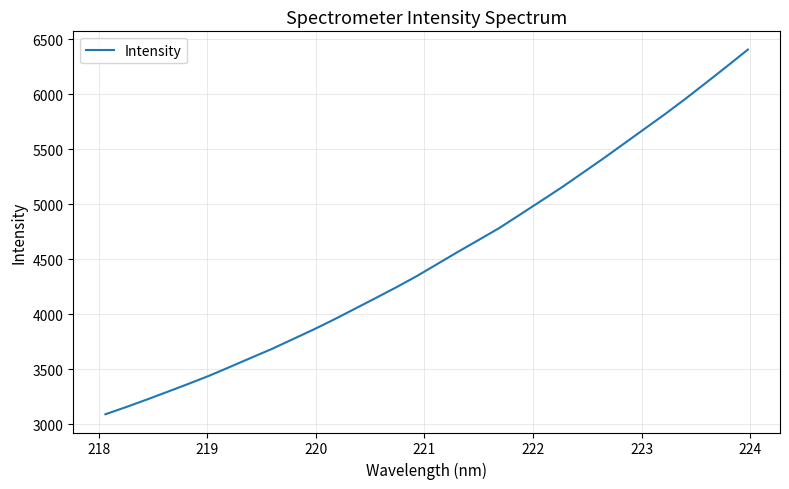

True or false: there are more than 1 points higher than both neighbors.

False